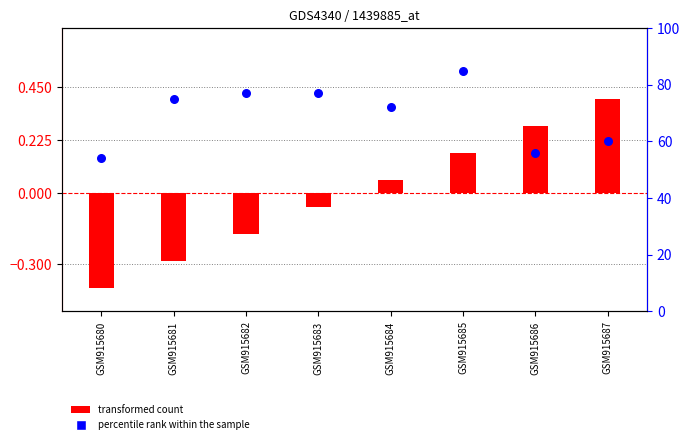

At how many categories does at least one series exceed 25?

8